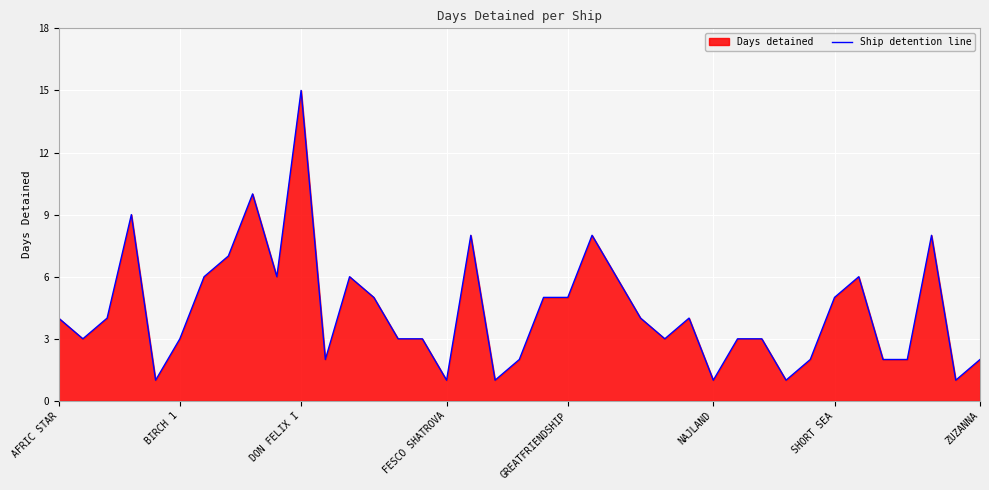

What is the difference between the maximum and minimum values?

14